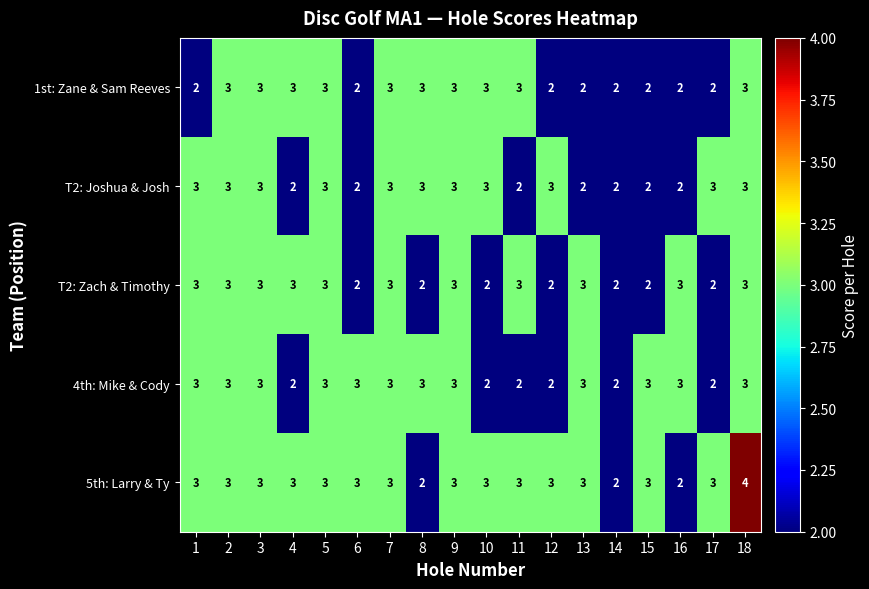

How many distinct data groups are displayed?

5